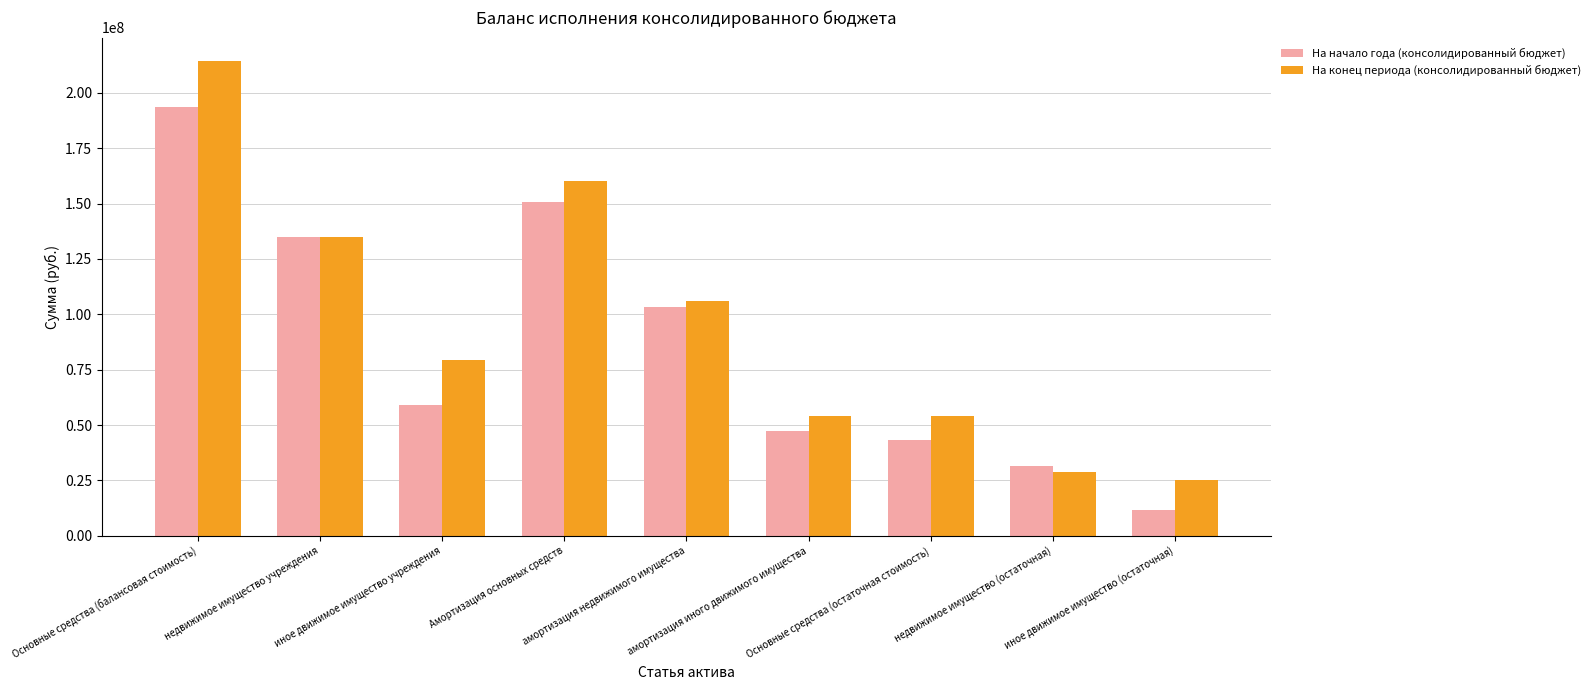

Is the value of На начало года (консолидированный бюджет) at иное движимое имущество (остаточная) greater than the value of На конец периода (консолидированный бюджет) at недвижимое имущество (остаточная)?

No